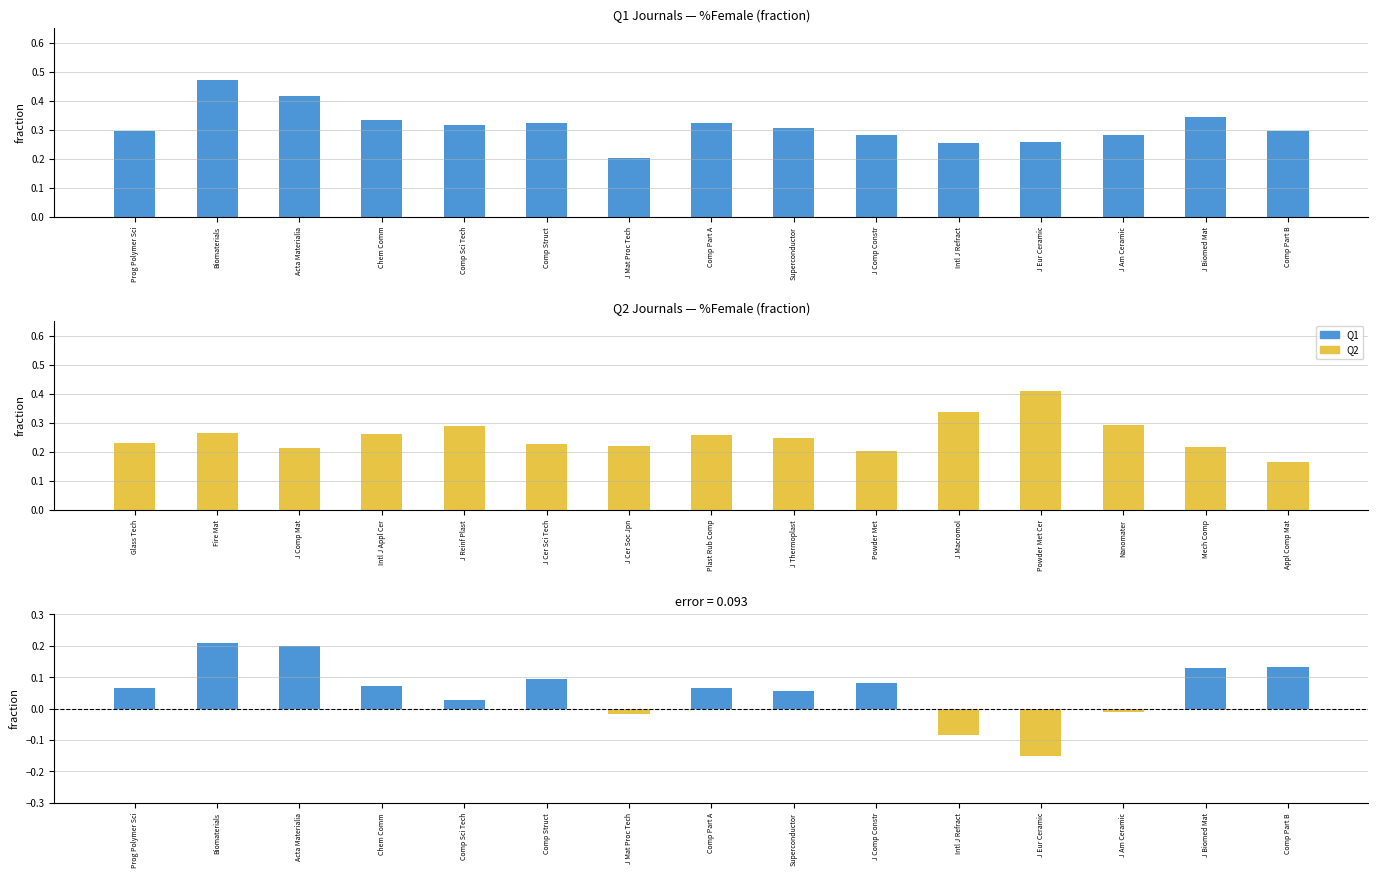

List the series in order of their overall mean, highest first.

Q1 %Female, Q2 %Female, Q1 - Q2 difference